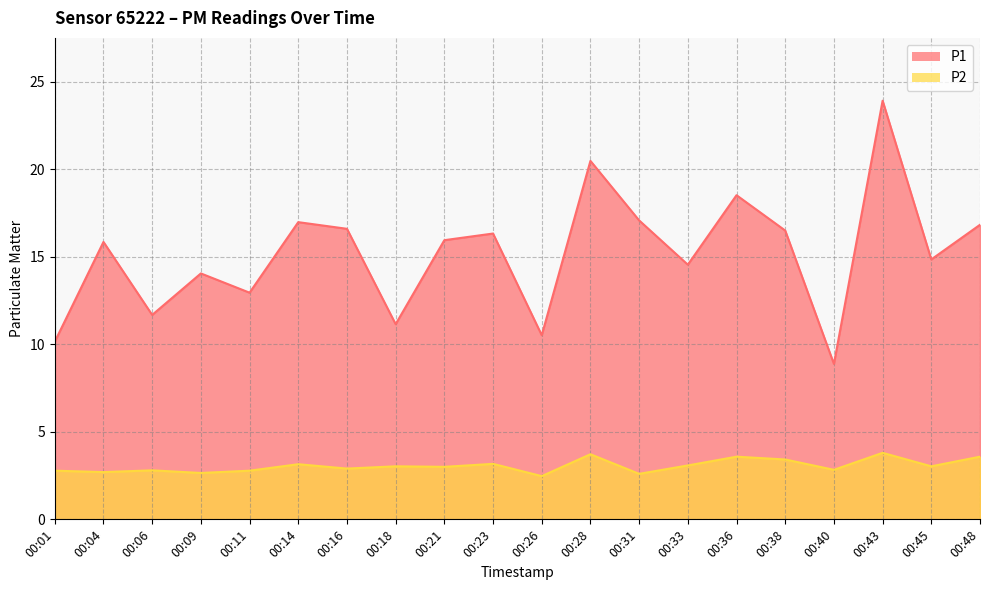

Is the value of P1 at 00:33 greater than the value of P2 at 00:26?

Yes